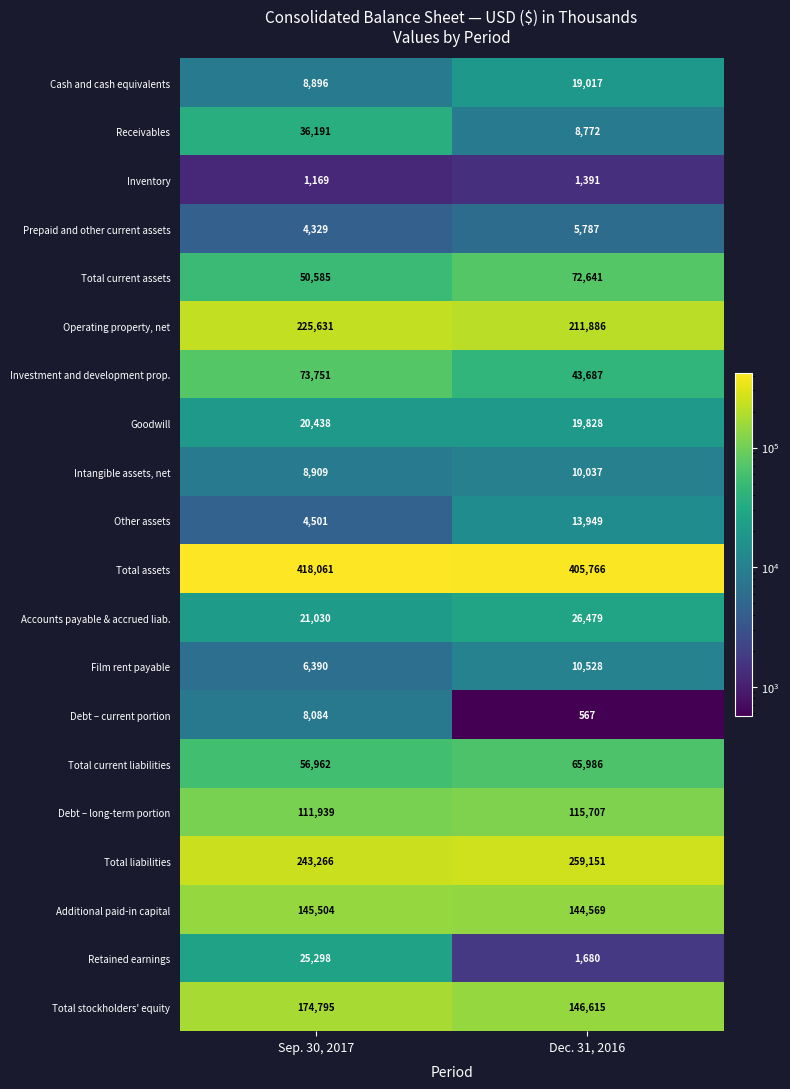

Which series has the widest spread of values?

Investment and development prop.